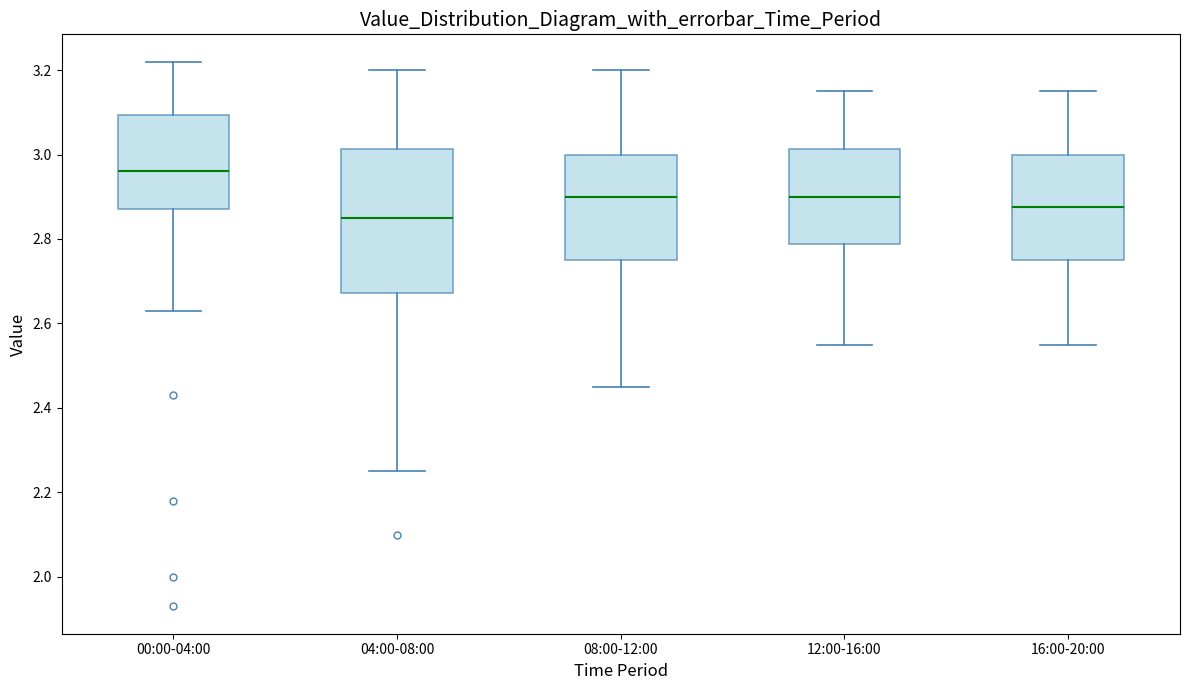

Which box has the lowest median line?

04:00-08:00